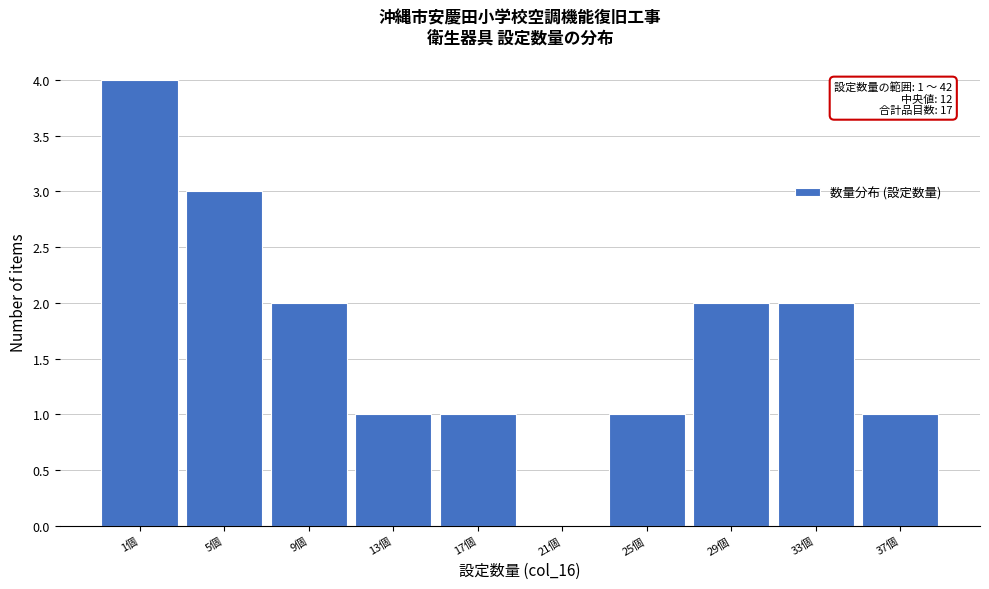

What is the greatest value displayed?

4